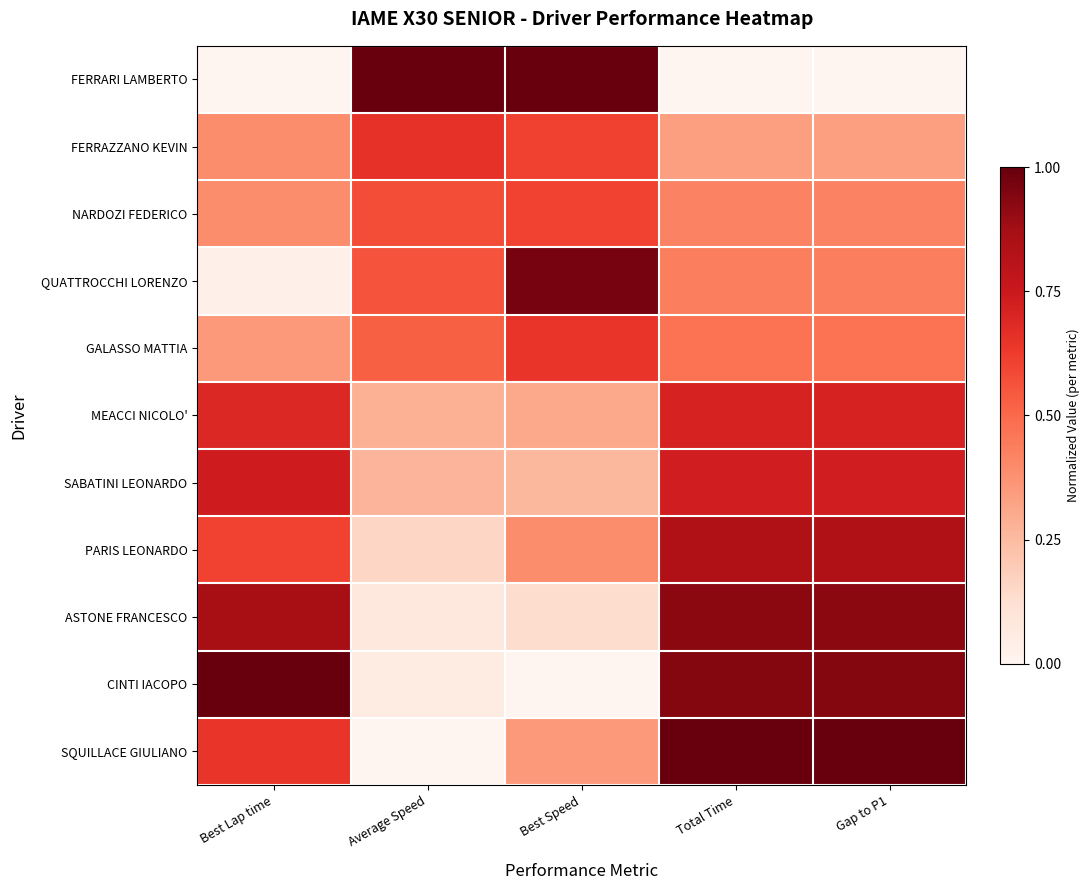

Reading right to left, extract all data points from this chart.

FERRARI LAMBERTO: Gap to P1=0.0	Total Time=0.0	Best Speed=1.0	Average Speed=1.0	Best Lap time=0.0
FERRAZZANO KEVIN: Gap to P1=0.3	Total Time=0.3	Best Speed=0.6	Average Speed=0.7	Best Lap time=0.4
NARDOZI FEDERICO: Gap to P1=0.4	Total Time=0.4	Best Speed=0.6	Average Speed=0.6	Best Lap time=0.4
QUATTROCCHI LORENZO: Gap to P1=0.4	Total Time=0.4	Best Speed=1.0	Average Speed=0.6	Best Lap time=0.0
GALASSO MATTIA: Gap to P1=0.5	Total Time=0.5	Best Speed=0.6	Average Speed=0.5	Best Lap time=0.4
MEACCI NICOLO': Gap to P1=0.7	Total Time=0.7	Best Speed=0.3	Average Speed=0.3	Best Lap time=0.7
SABATINI LEONARDO: Gap to P1=0.7	Total Time=0.7	Best Speed=0.3	Average Speed=0.3	Best Lap time=0.7
PARIS LEONARDO: Gap to P1=0.8	Total Time=0.8	Best Speed=0.4	Average Speed=0.2	Best Lap time=0.6
ASTONE FRANCESCO: Gap to P1=0.9	Total Time=0.9	Best Speed=0.1	Average Speed=0.1	Best Lap time=0.9
CINTI IACOPO: Gap to P1=0.9	Total Time=0.9	Best Speed=0.0	Average Speed=0.1	Best Lap time=1.0
SQUILLACE GIULIANO: Gap to P1=1.0	Total Time=1.0	Best Speed=0.4	Average Speed=0.0	Best Lap time=0.6